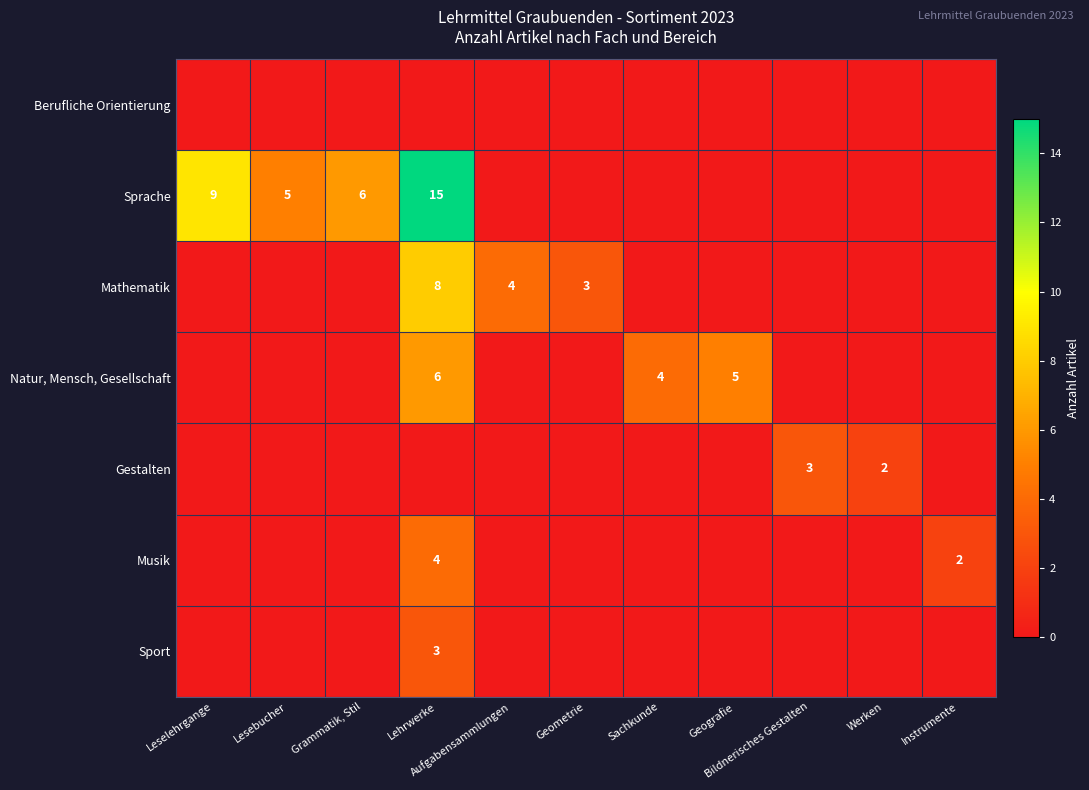

The value of Musik at Geometrie is 0. True or false?

True